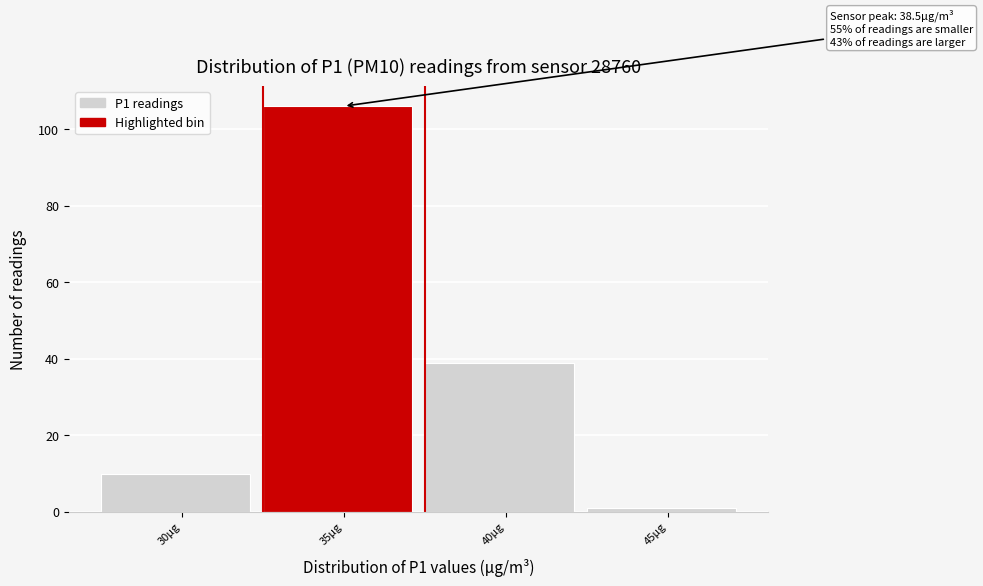

Reading left to right, transcribe all the data shown in this chart.

30µg=10	35µg=106	40µg=39	45µg=1